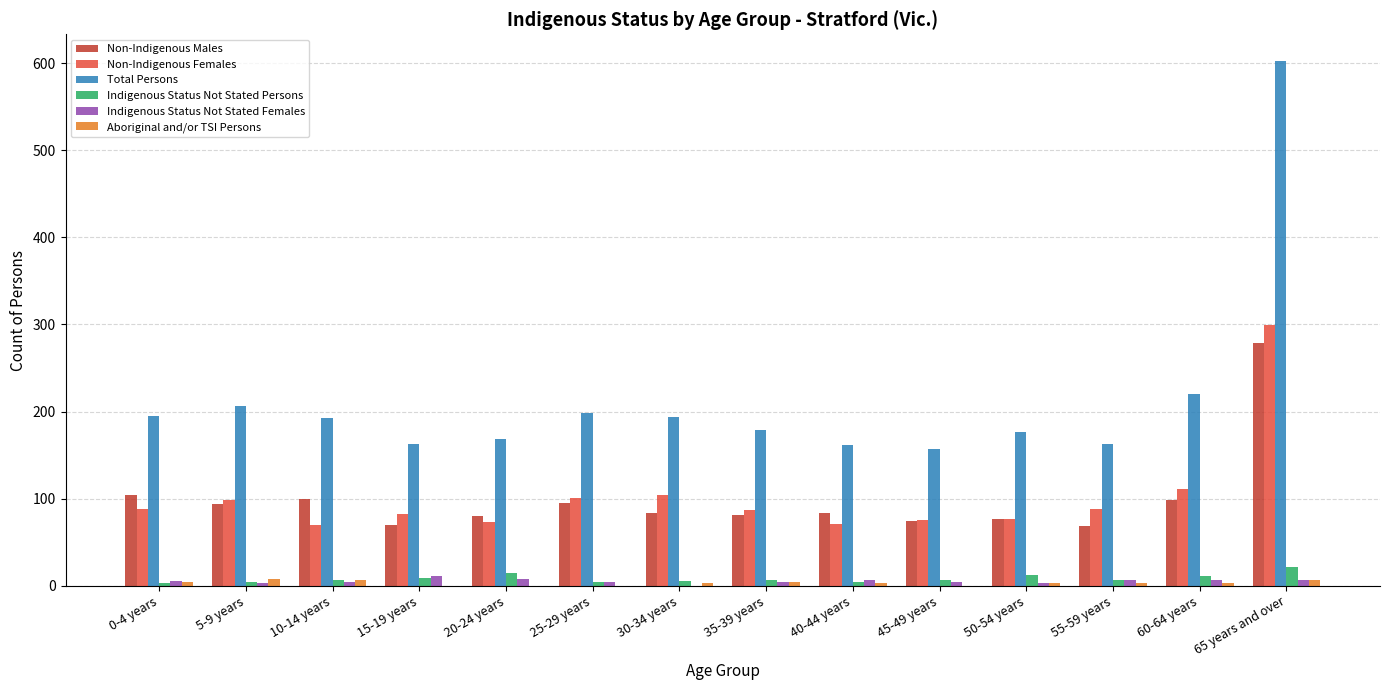

What is the sum of all Indigenous Status Not Stated Persons values?

115